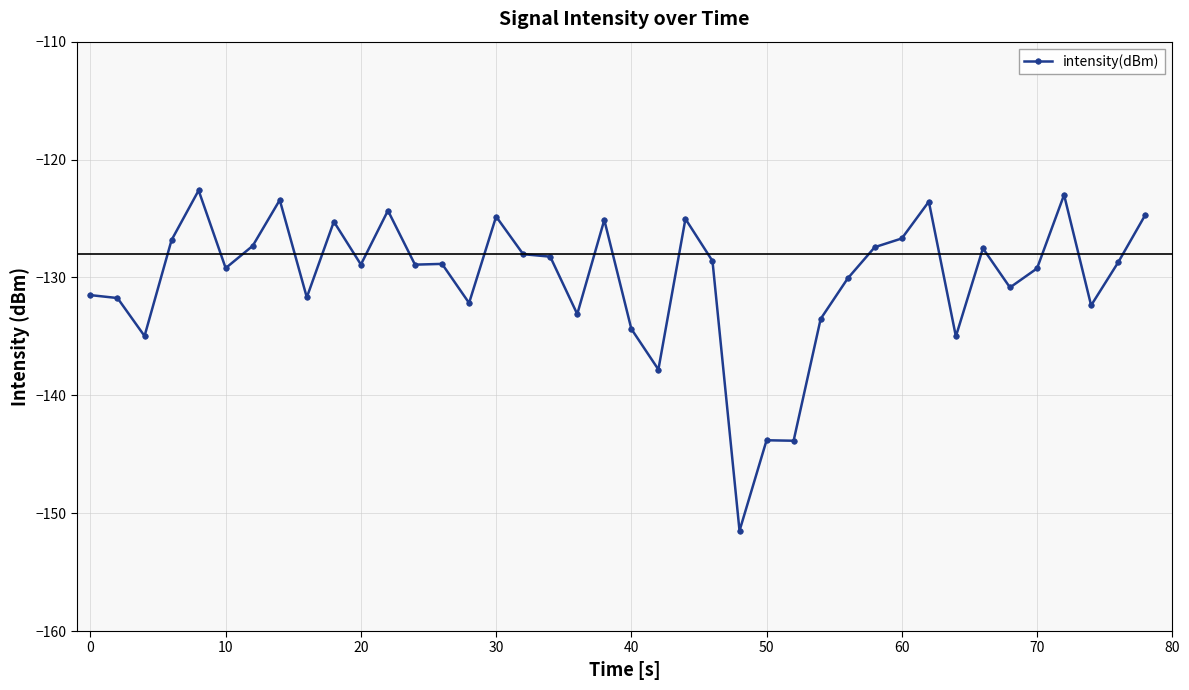

What is the sum of all values?

-5204.9